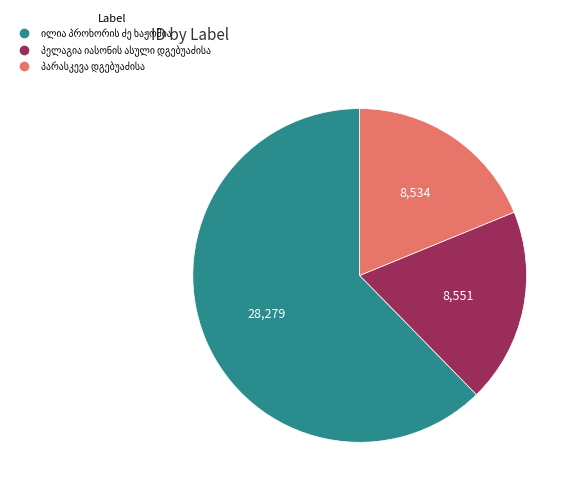

Does any single category account for the majority?

Yes